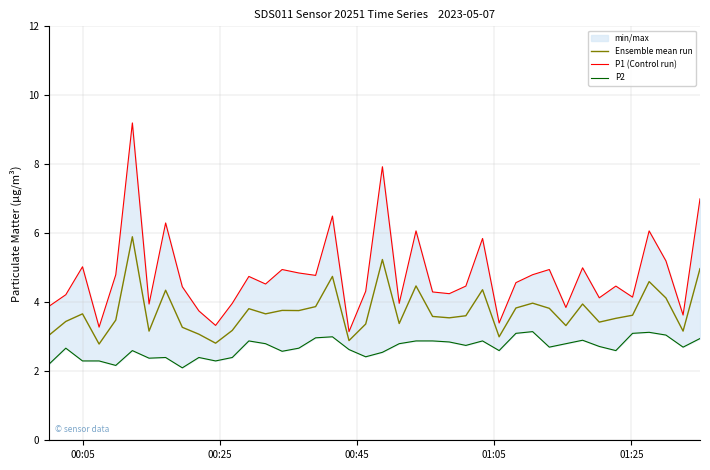

What is the lowest value of the Ensemble mean run series?

2.8